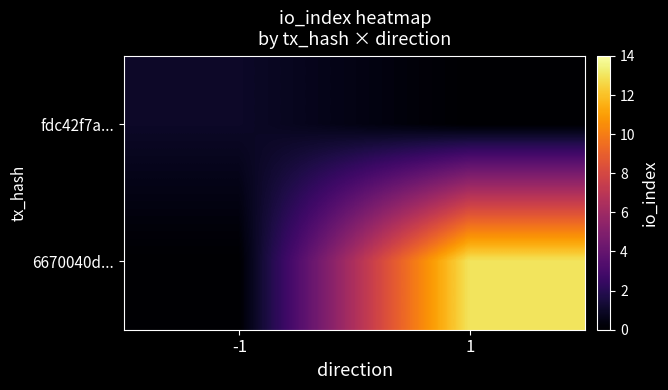

Which category has the lowest value across all series?

1